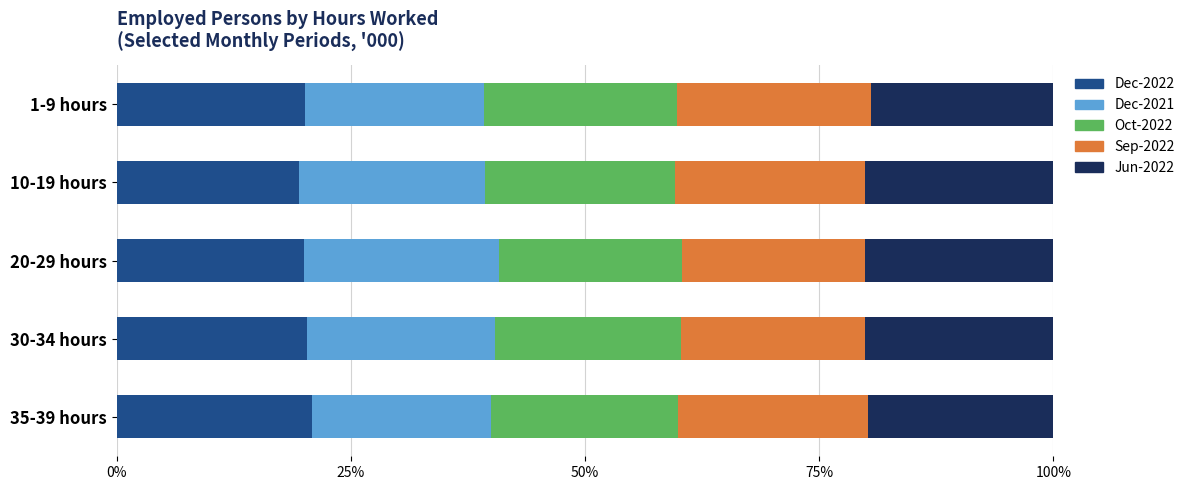

Is it true that Dec-2022 equals 20.2 at 1-9 hours?

True